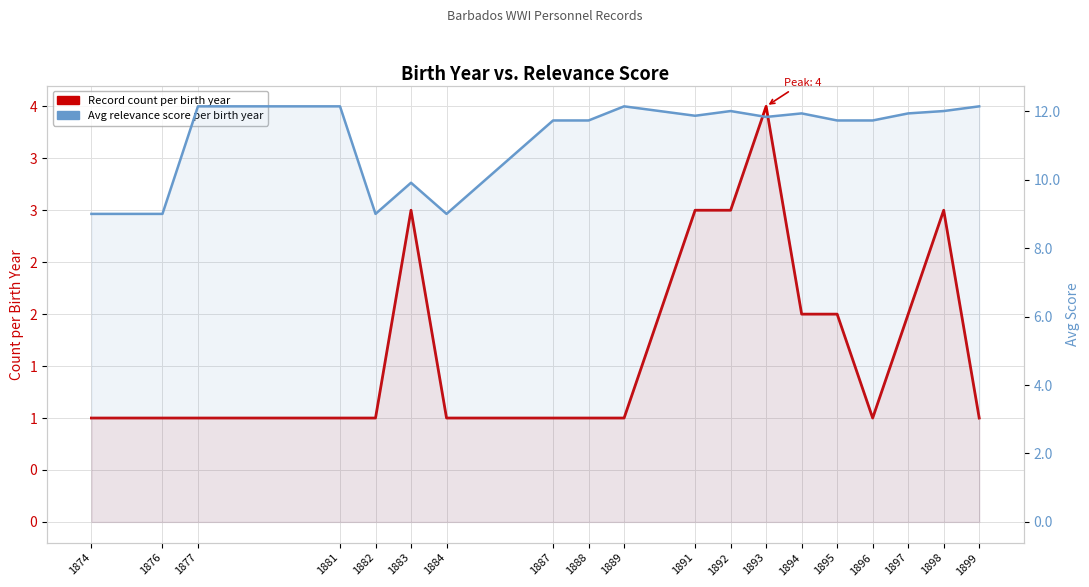

What is the lowest value of the Avg relevance score per birth year series?

9.0